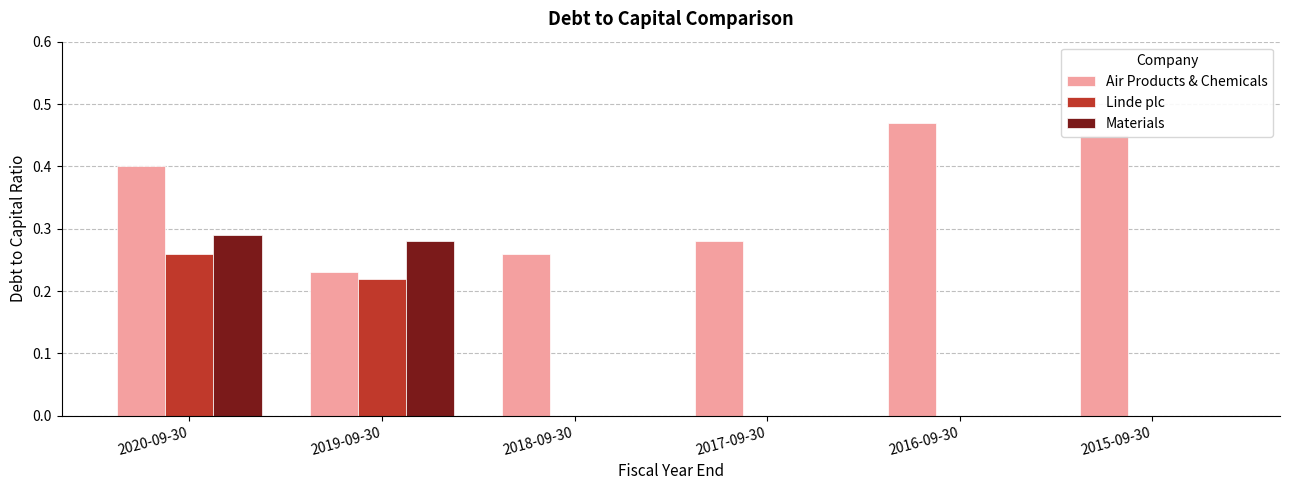

True or false: Linde plc has a value of 0.0 at 2016-09-30.

True